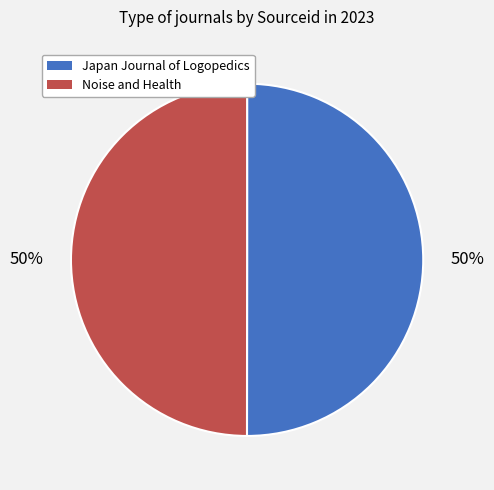

To the nearest percent, what is the average slice percentage?

50%